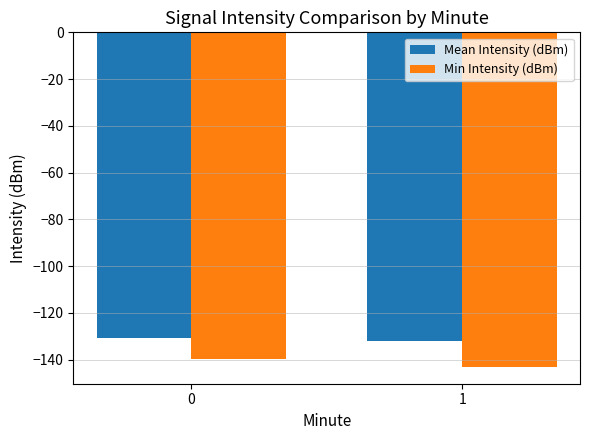

Reading left to right, list all the values displayed in this chart.

Mean Intensity (dBm): 0=-130.6	1=-131.8
Min Intensity (dBm): 0=-139.8	1=-143.1